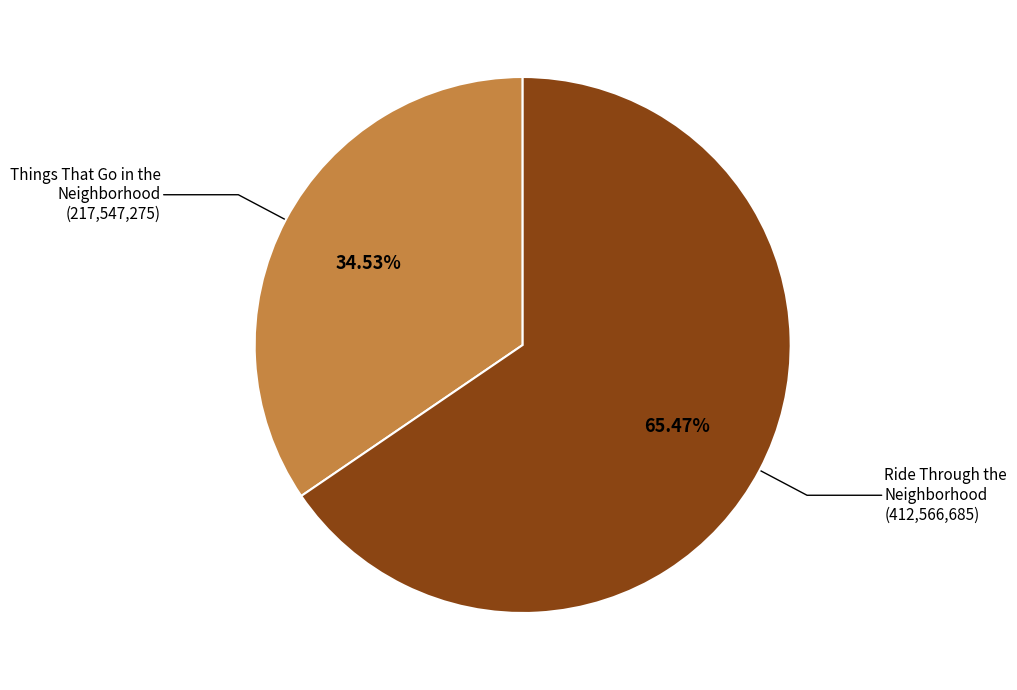

Is the sum of Ride Through the Neighborhood and Things That Go in the Neighborhood greater than half?

Yes